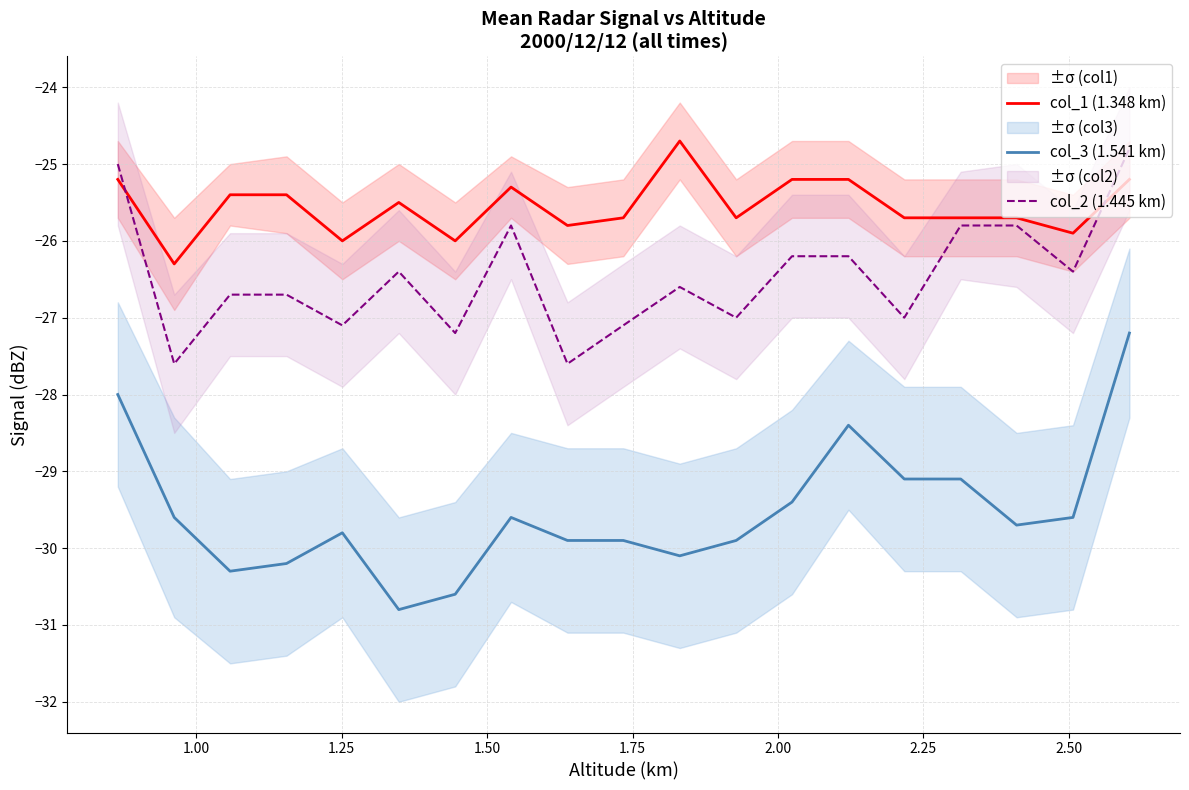

What is the highest value of the col_1 (1.348 km) series?

-24.7